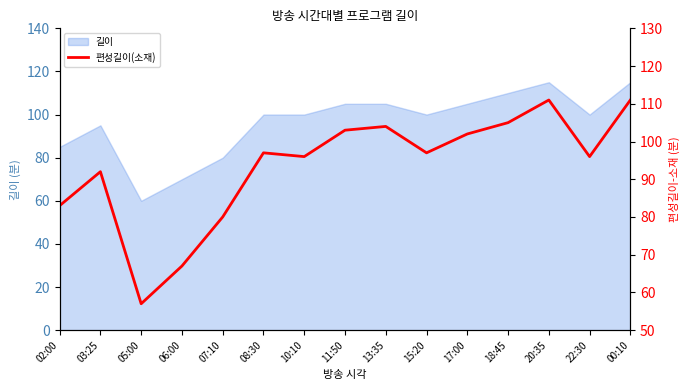

What is the average value?

93